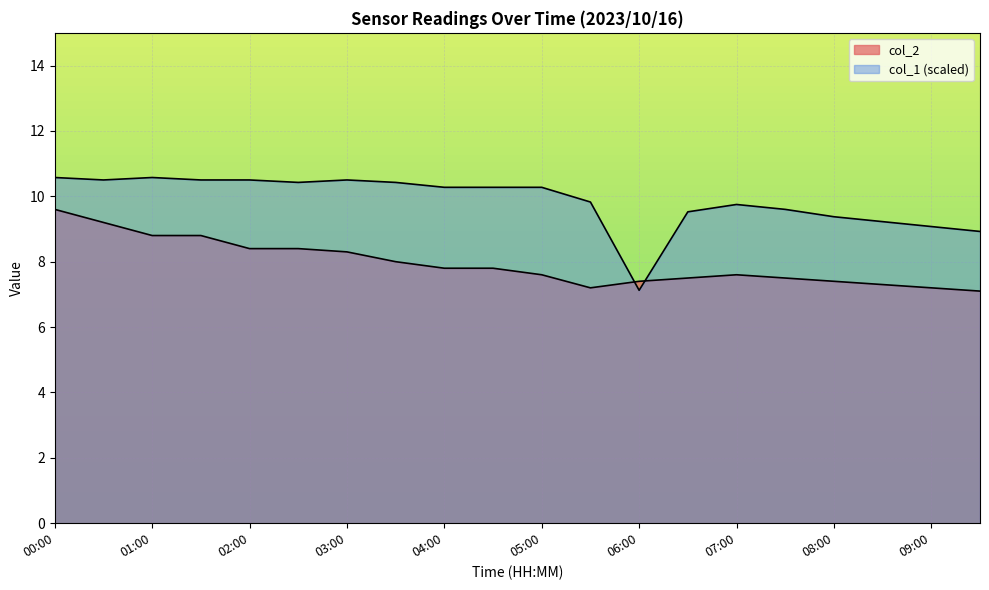

At which label does col_2 reach its peak?

00:00